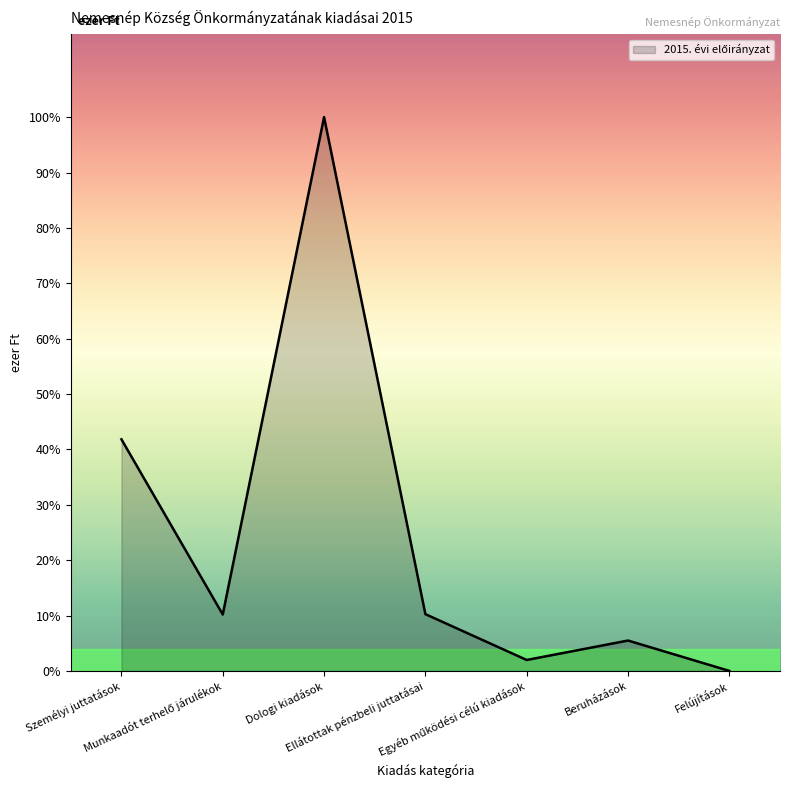

At which label is the value closest to 5928?

Személyi juttatások